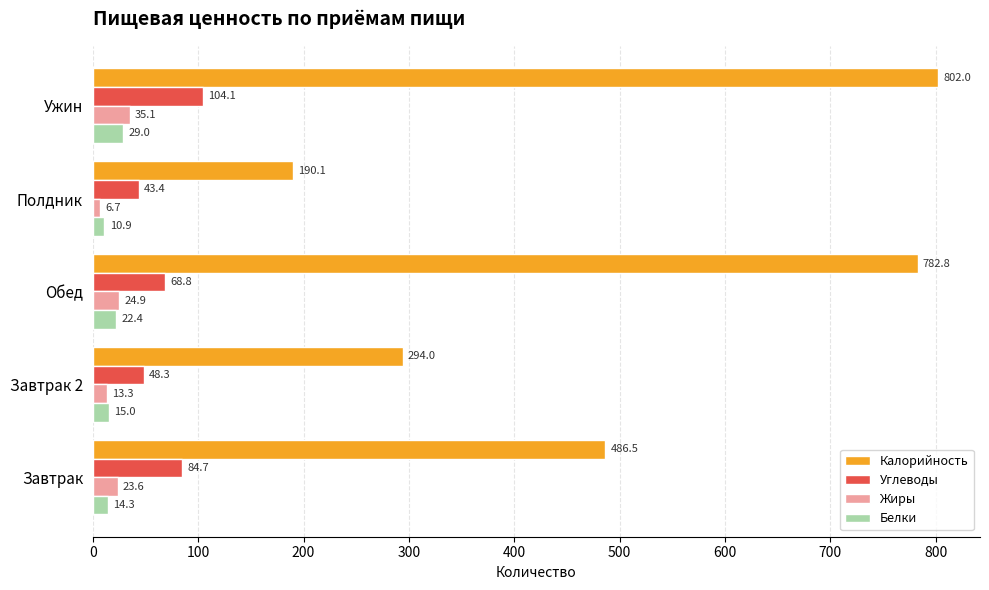

How many values in the Белки series are below 15?

2